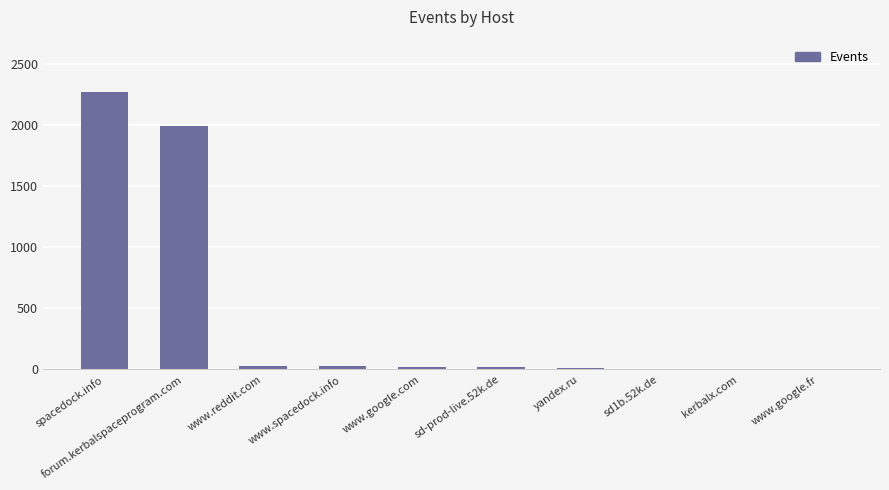

What is the change in value from spacedock.info to yandex.ru?

-2260